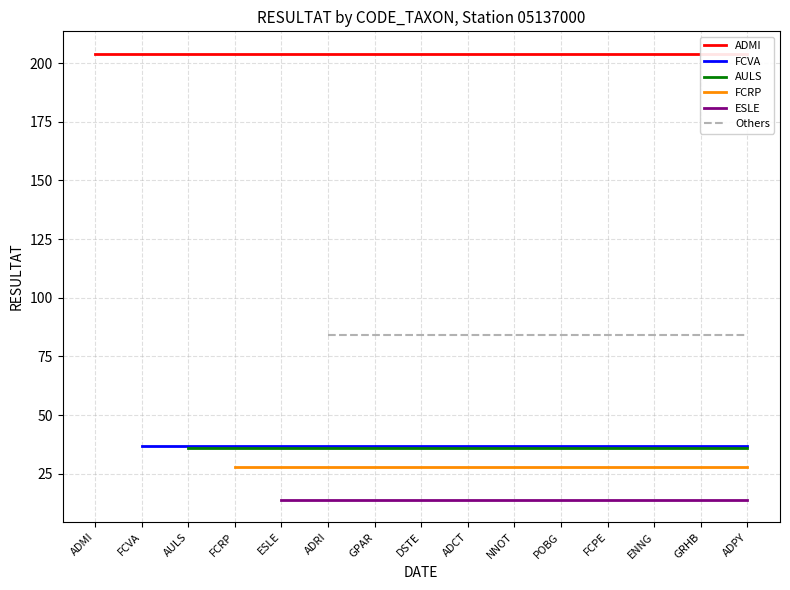

What is the total value across all series at GRHB?

403.0